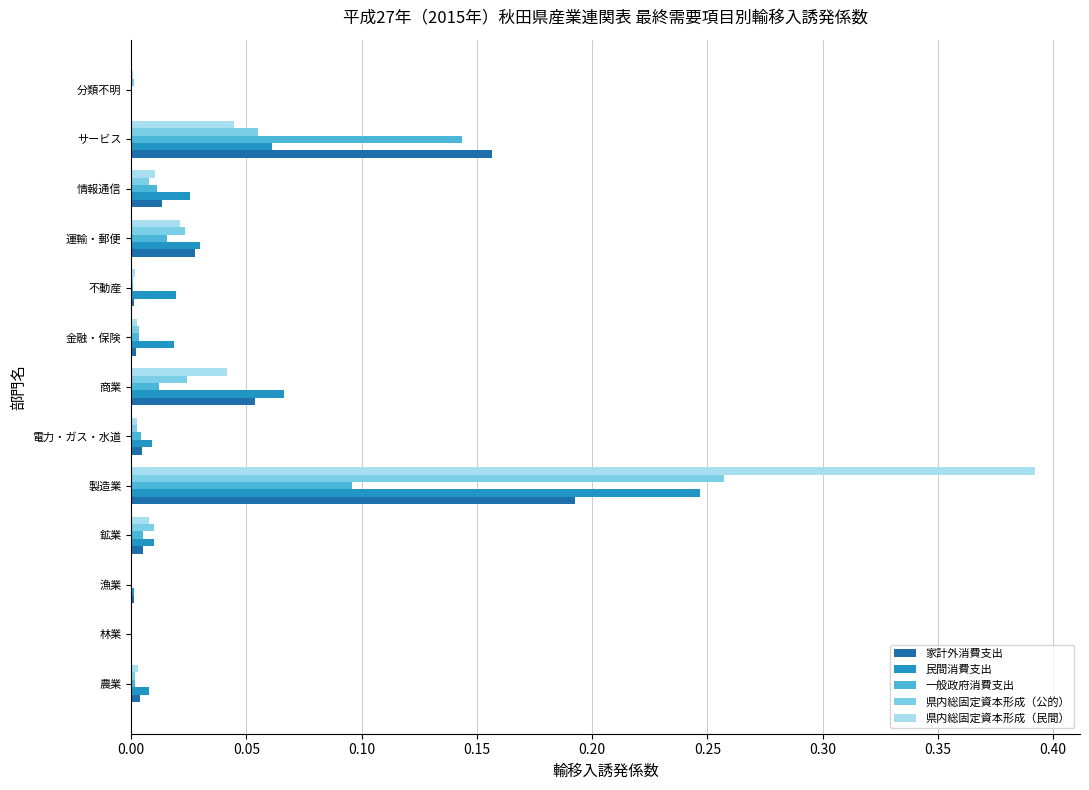

Count the number of categories in the chart.

13